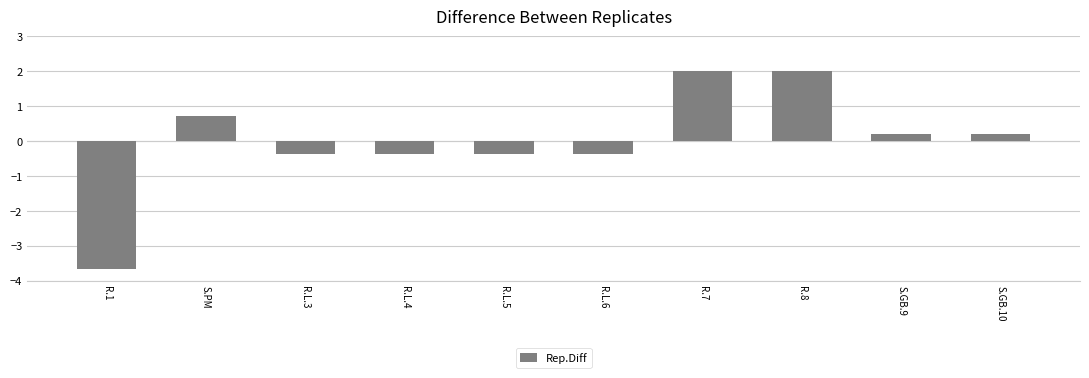

What is the smallest value displayed?

-3.7